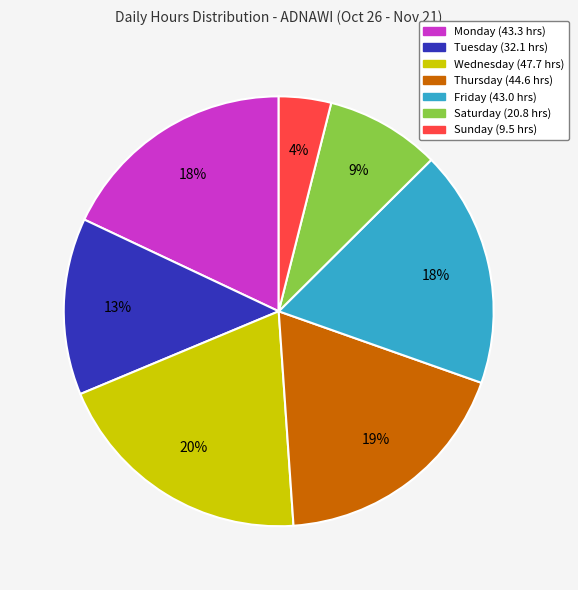

To the nearest percent, what is the difference between the largest and smallest slice percentages?

16%